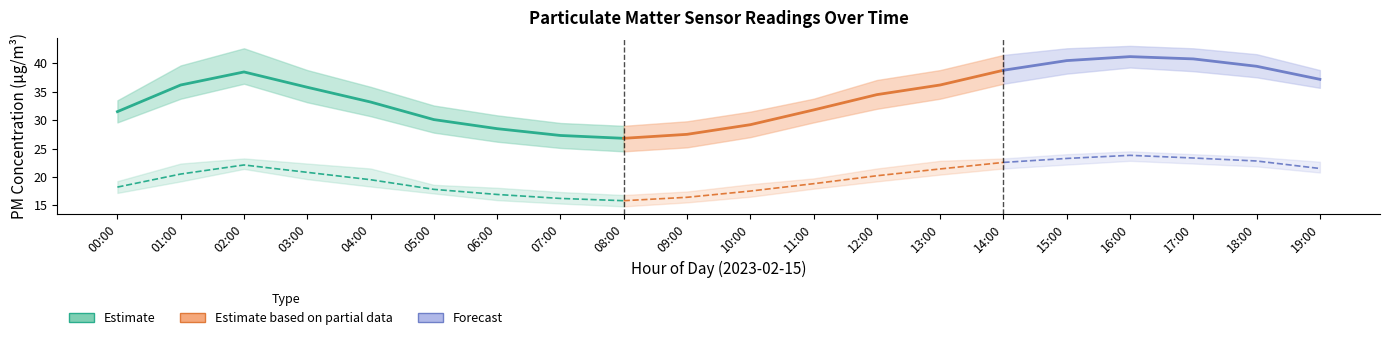

The value of P2_low at 15:00 is 28.9. True or false?

False